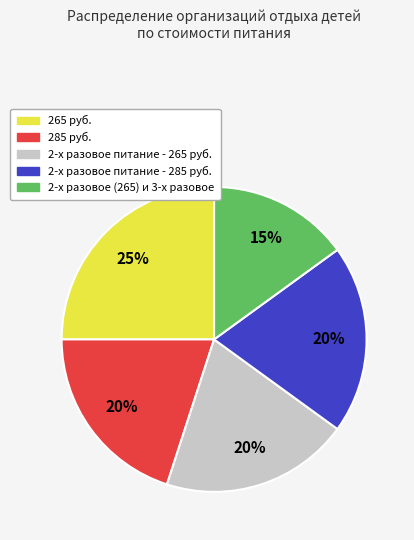

The 285 руб. slice represents 8% of the pie. True or false?

False